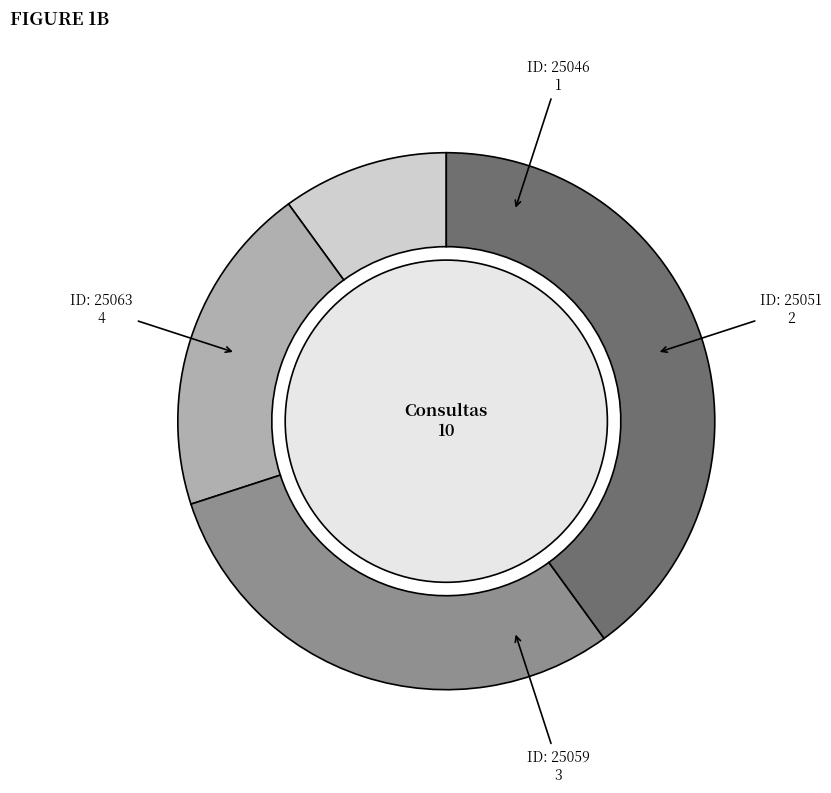

What is the change in value from 25046 to 25063?

+3